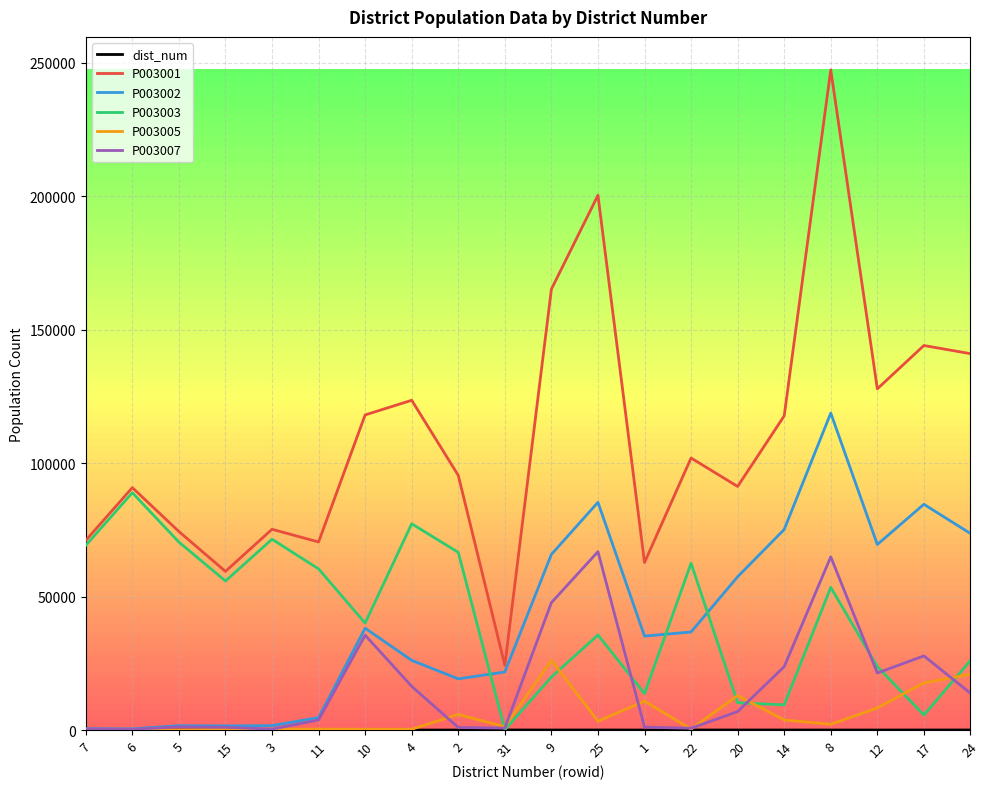

True or false: P003001 has a value of 96280 at 25.

False